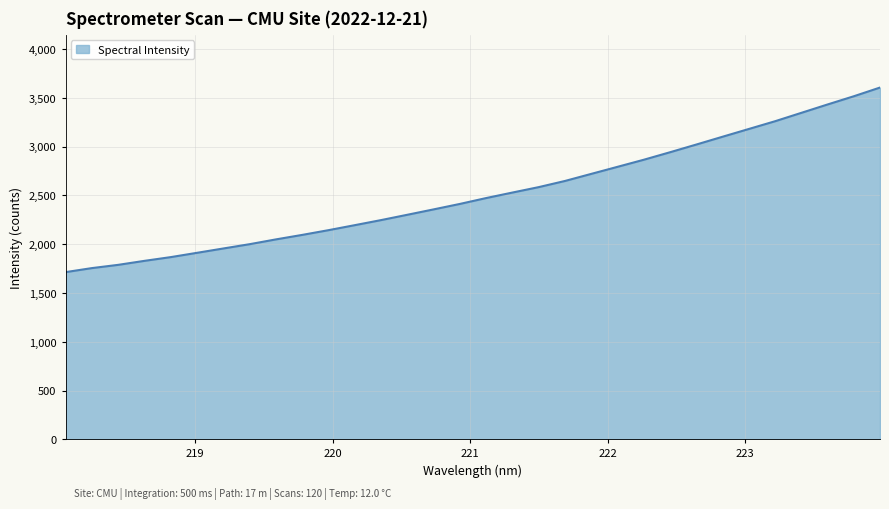

What is the minimum value shown in the chart?

1713.3